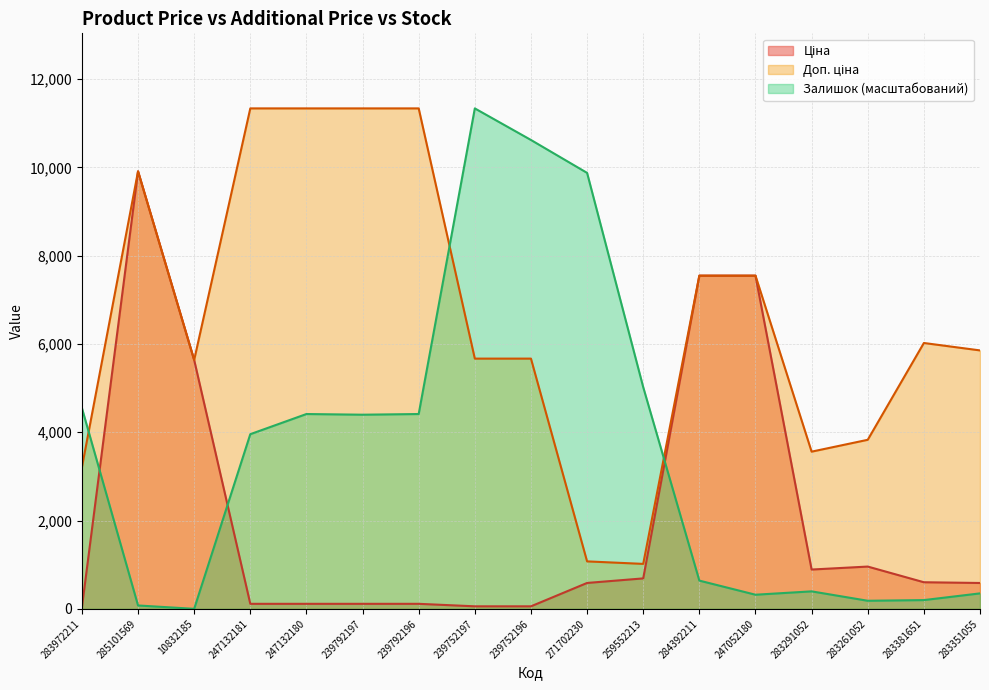

Reading left to right, transcribe all the data shown in this chart.

Ціна: 283972211=32.0	285101569=9908.5	10832185=5636.0	247132181=113.3	247132180=113.3	239792197=113.3	239792196=113.3	239752197=56.7	239752196=56.7	271702230=586.0	259552213=689.1	284392211=7545.9	247052180=7545.9	283291052=889.9	283261052=957.1	283381651=602.1	283351055=585.3
Доп. ціна: 283972211=3205.0	285101569=9908.5	10832185=5636.0	247132181=11334.0	247132180=11334.0	239792197=11334.0	239792196=11334.0	239752197=5667.0	239752196=5667.0	271702230=1074.5	259552213=1017.8	284392211=7545.9	247052180=7545.9	283291052=3559.7	283261052=3828.4	283381651=6020.8	283351055=5852.9
Залишок: 283972211=4548.8	285101569=76.1	10832185=0.0	247132181=3955.5	247132180=4411.9	239792197=4396.7	239792196=4411.9	239752197=11334.0	239752196=10619.0	271702230=9873.5	259552213=5020.4	284392211=639.0	247052180=319.5	283291052=395.5	283261052=182.6	283381651=197.8	283351055=349.9